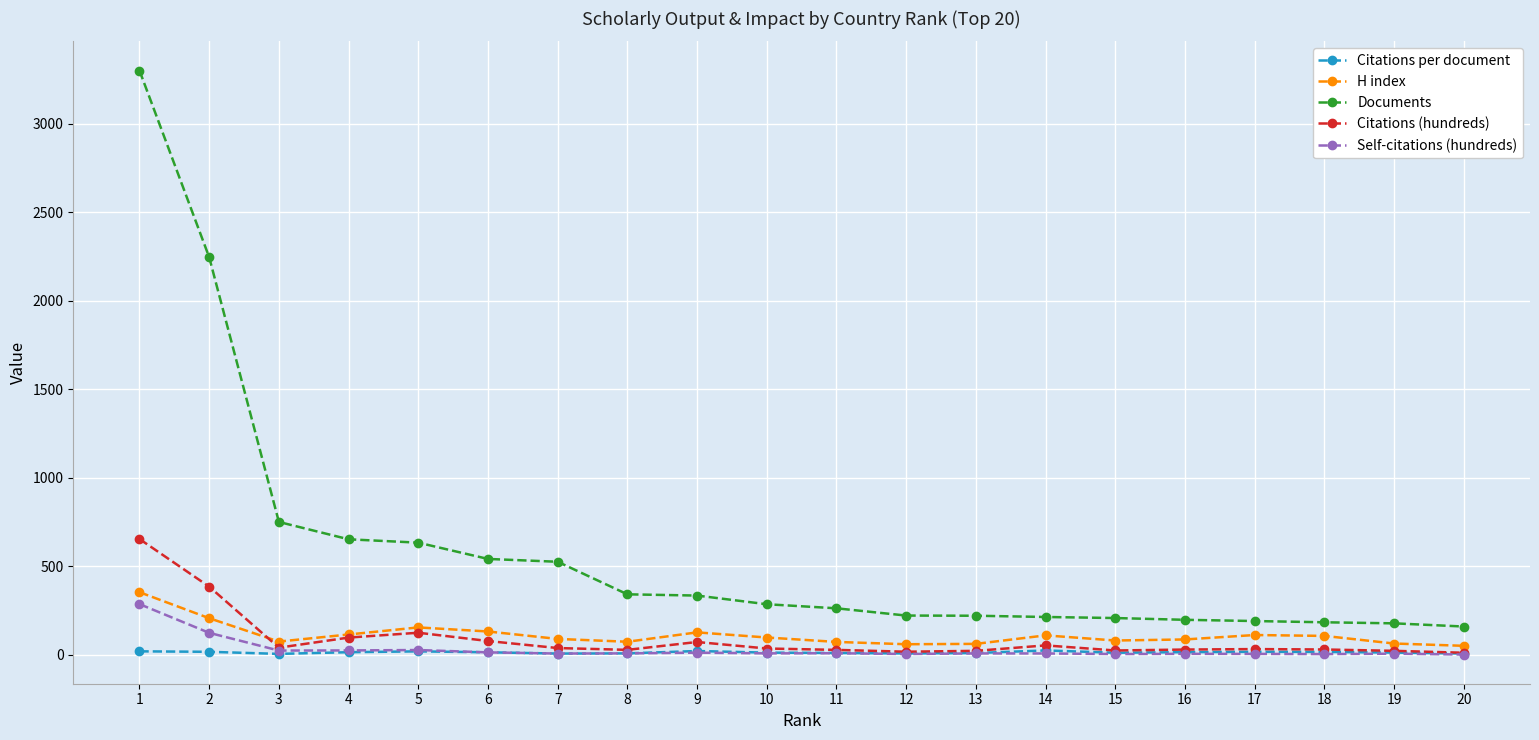

Is the value of H index at 17 greater than the value of Citations (hundreds) at 19?

Yes